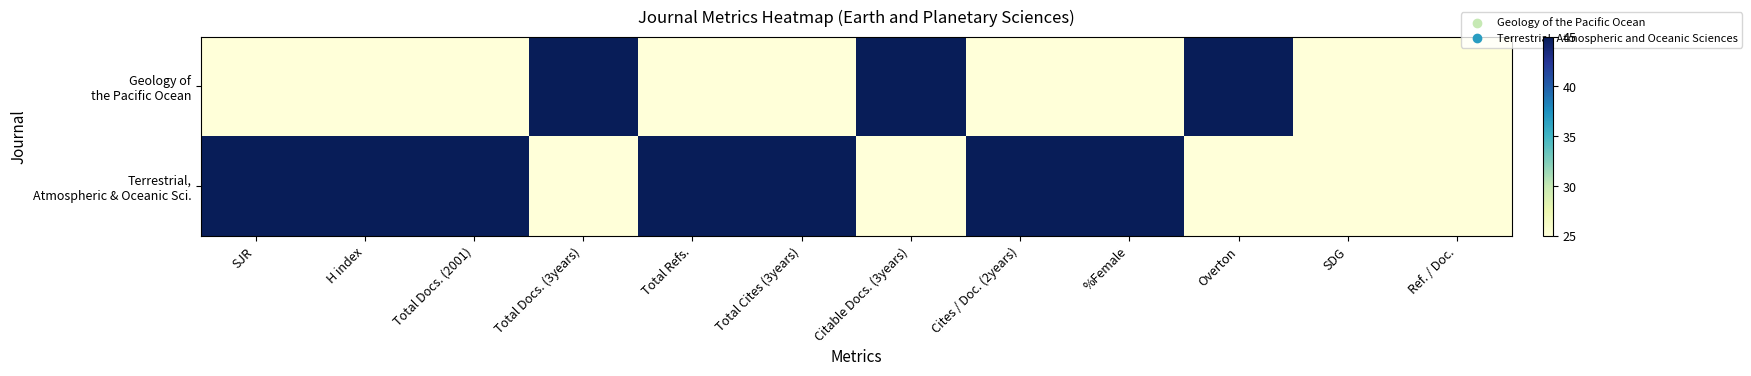

What is the total value across all series at Total Cites (3years)?

70